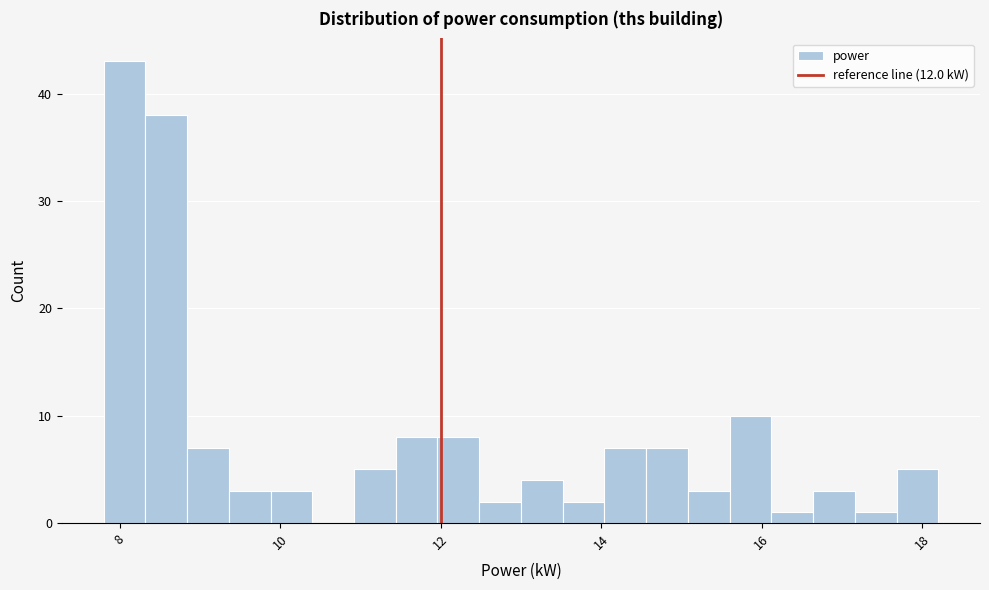

Around what value on the x-axis is the tallest bar? Give the approximate position of its centre, as read against the axis.

8.0